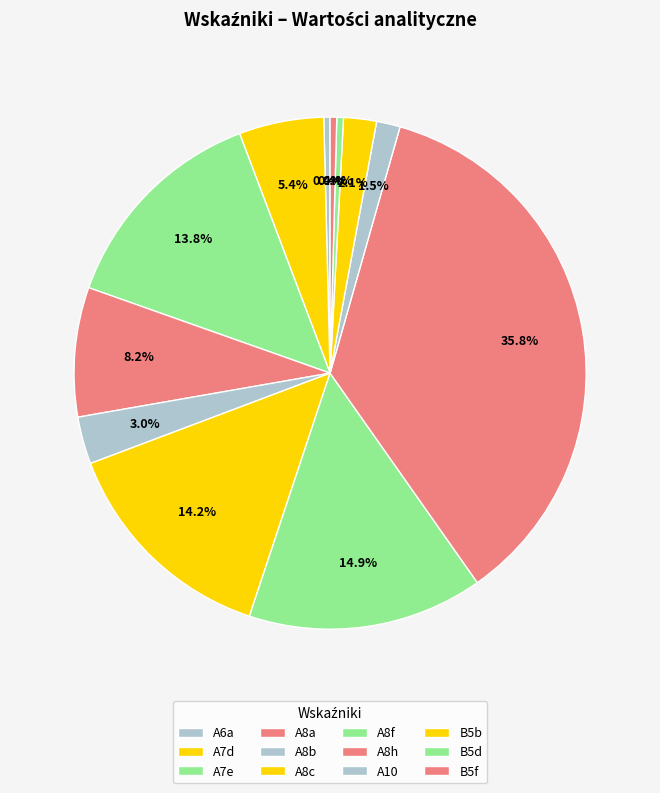

How many segments does this pie chart have?

12